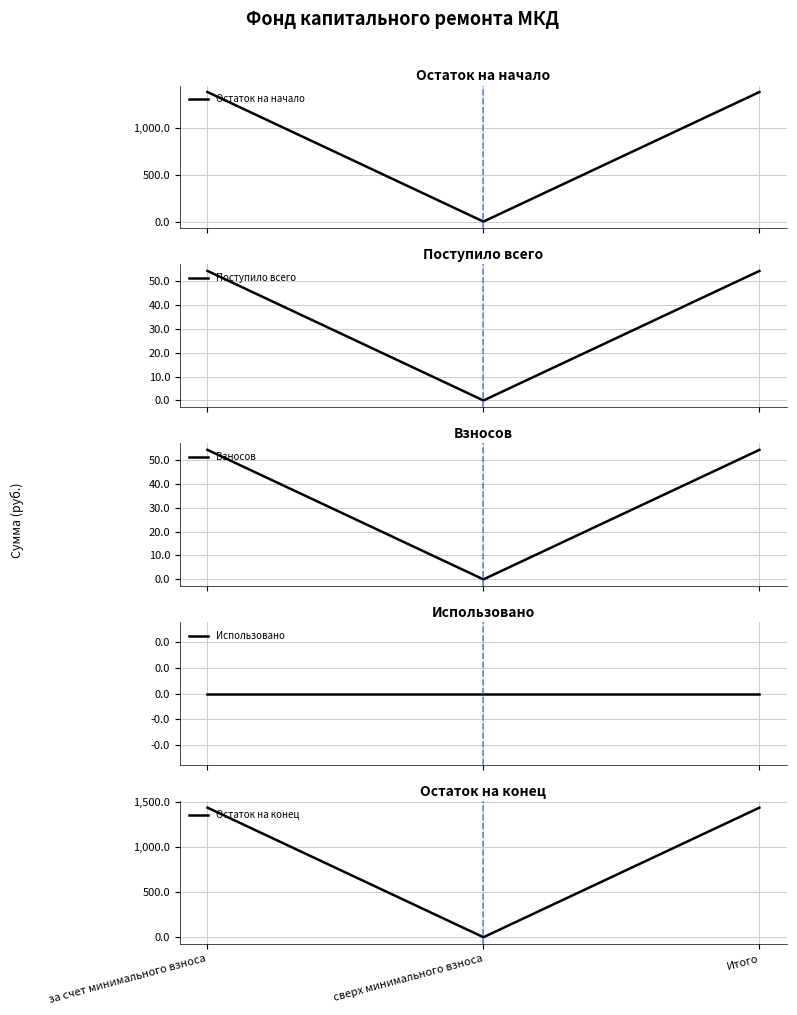

How many positive values does the Взносов series have?

2